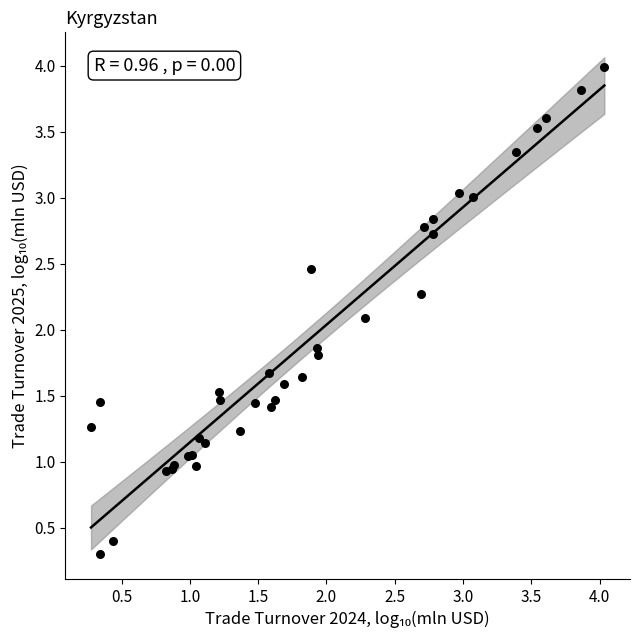

What Y value in the scatter plot is closest to 2?

2.1